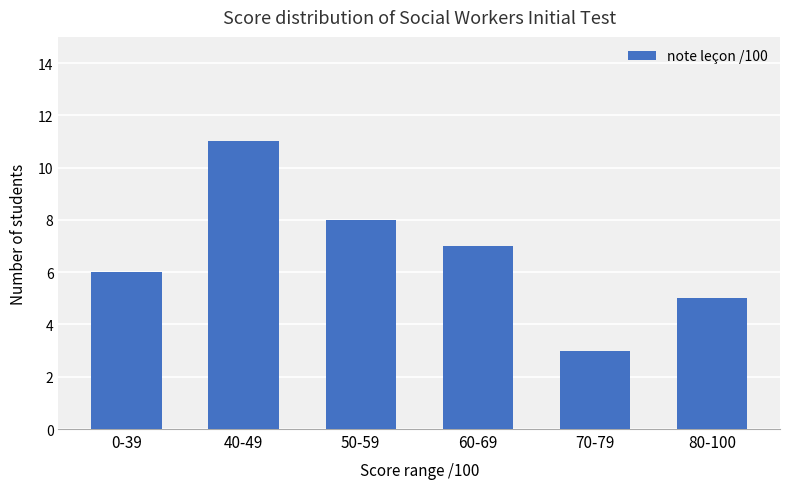

What is the smallest value displayed?

3